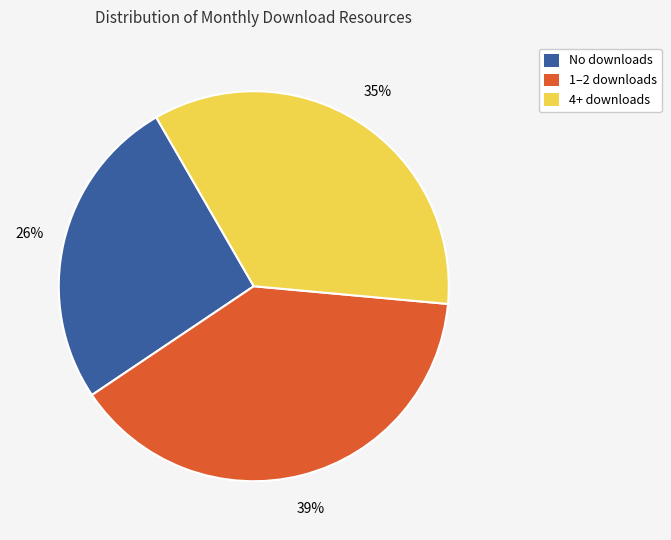

Which slice is the largest?

1–2 downloads